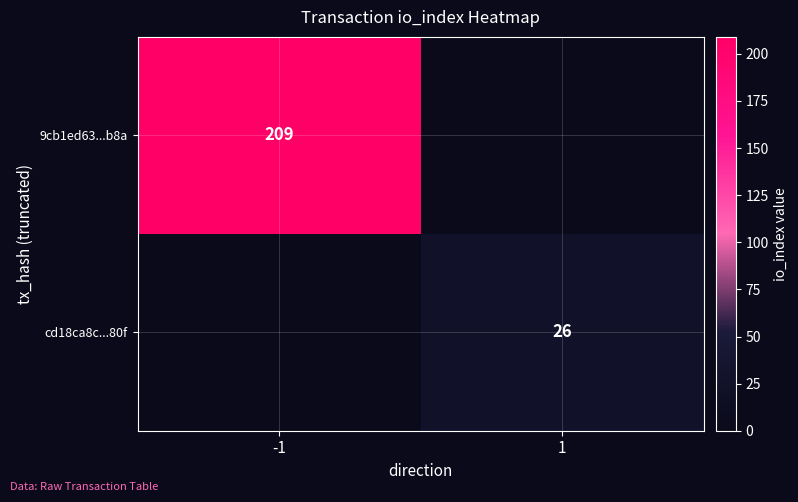

The cd18ca8c...80f series shows 5 at 1. True or false?

False